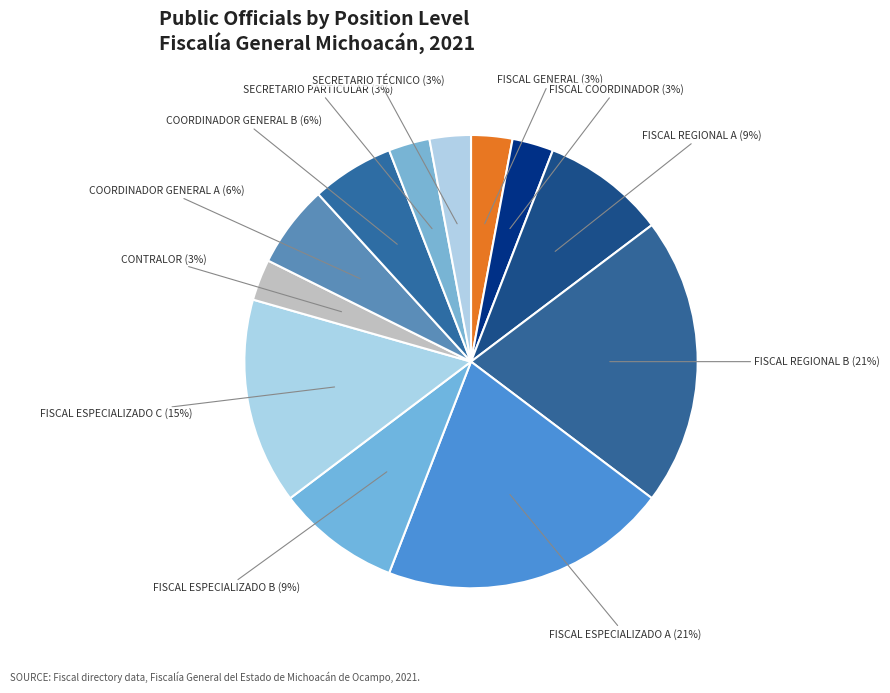

Count the number of slices in the pie.

12